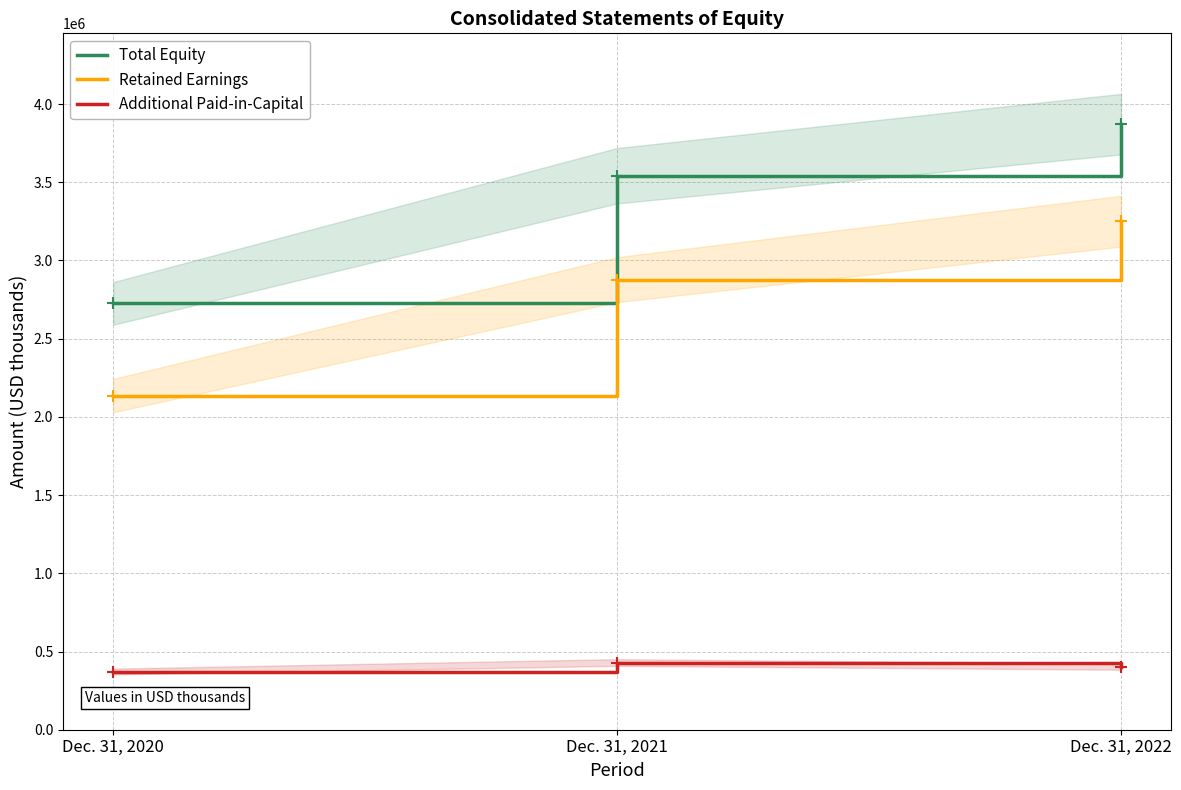

Which has a higher value, Dec. 31, 2020 or Dec. 31, 2021?

Dec. 31, 2021